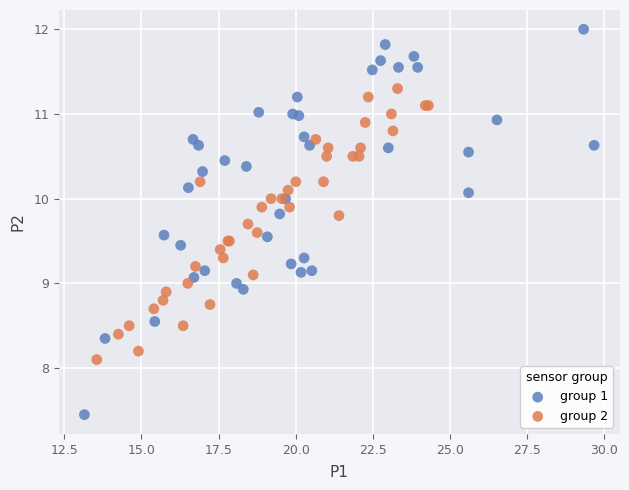

Which series has the largest Y range (max minus min)?

group 1